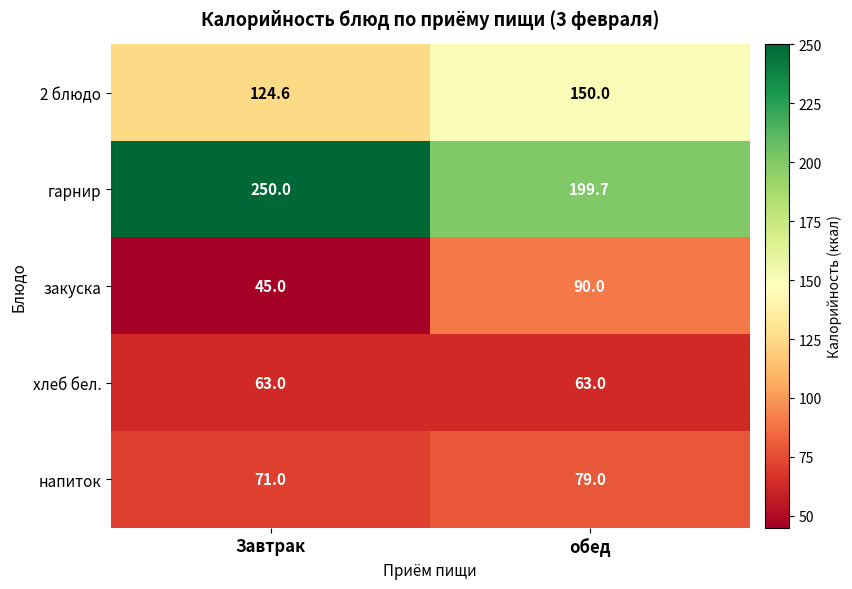

Which category has the highest value across all series?

Завтрак